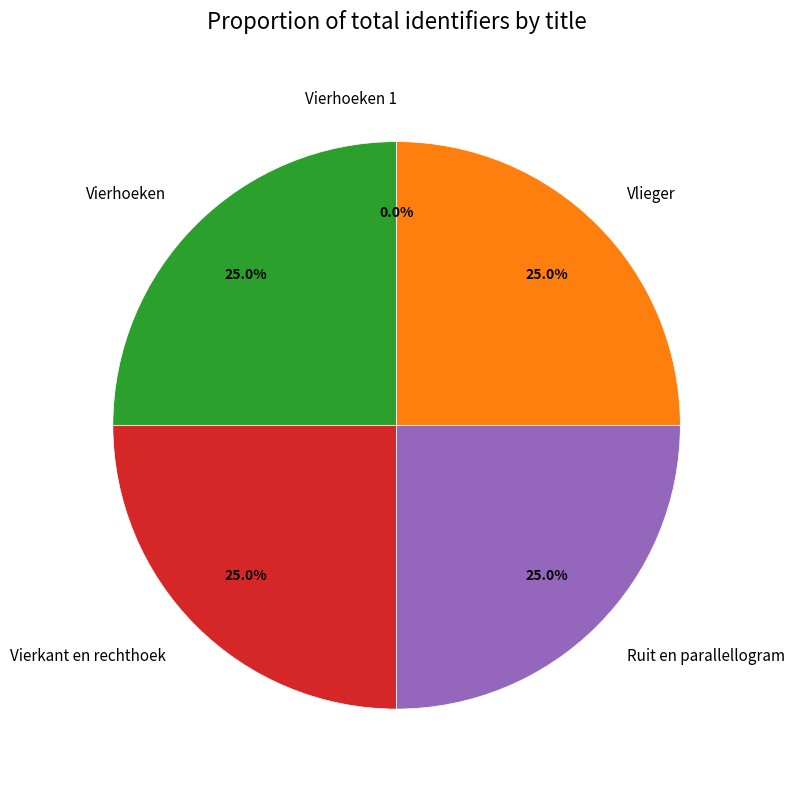

Approximately how many times larger is the value at Vierhoeken compared to Vierkant en rechthoek?

1.0